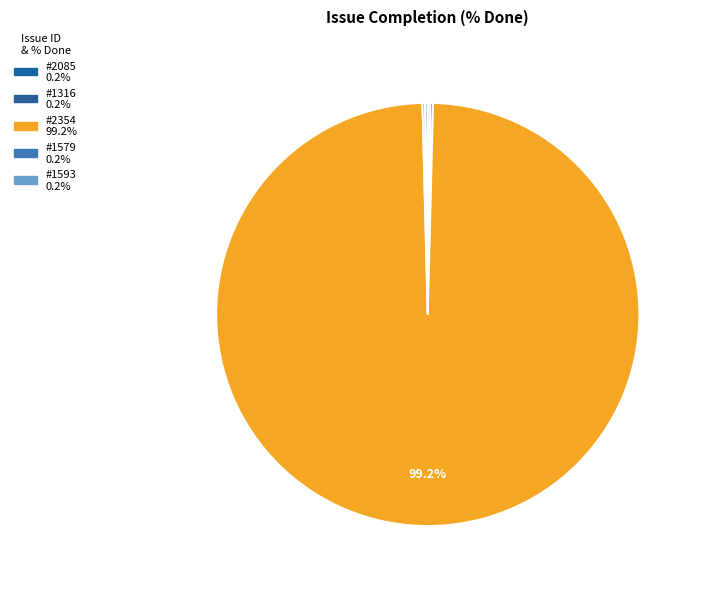

Combined, do #2085 and #1316 account for over 50%?

No